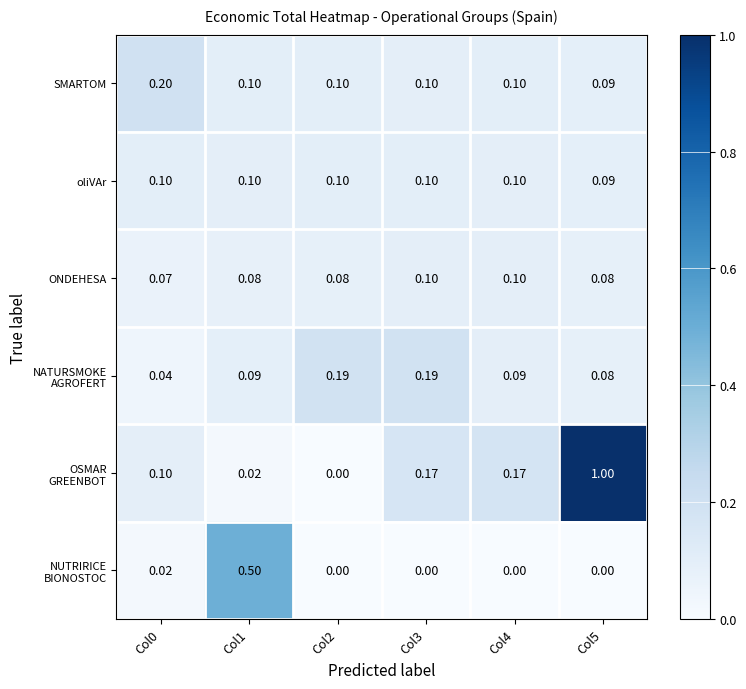

What is the maximum value shown in the chart?

1.0